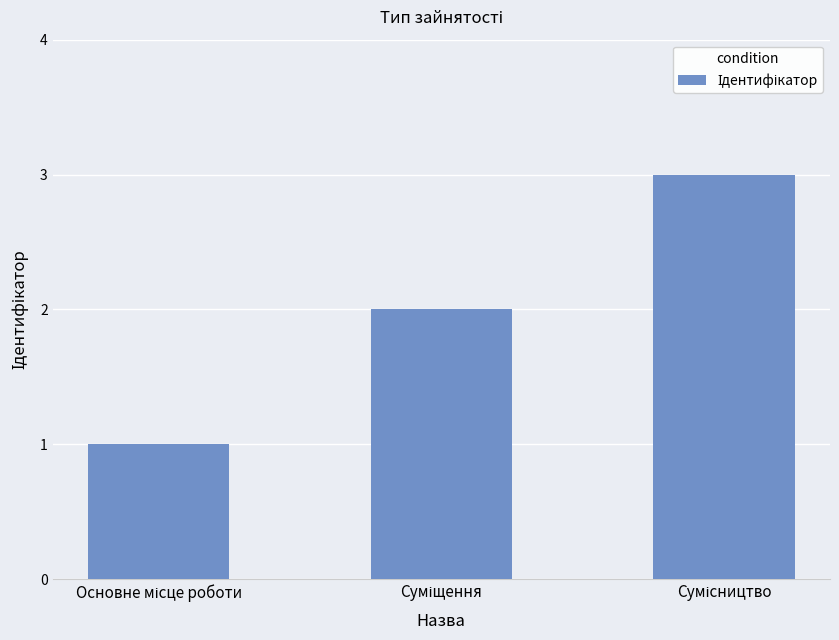

What is the sum of all values?

6